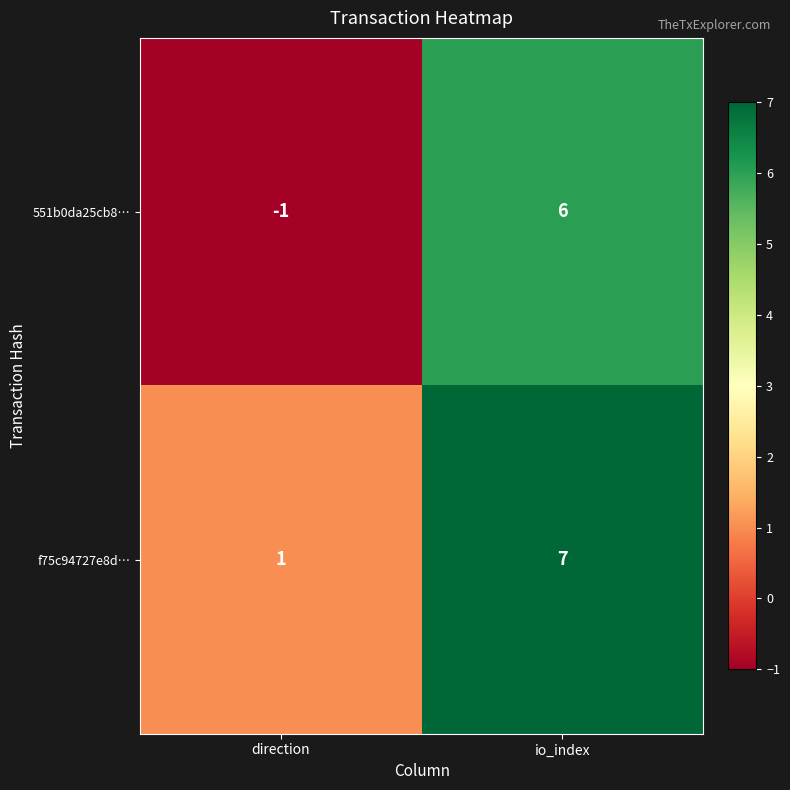

At which label is 551b0da25cb8… closest to 2?

direction